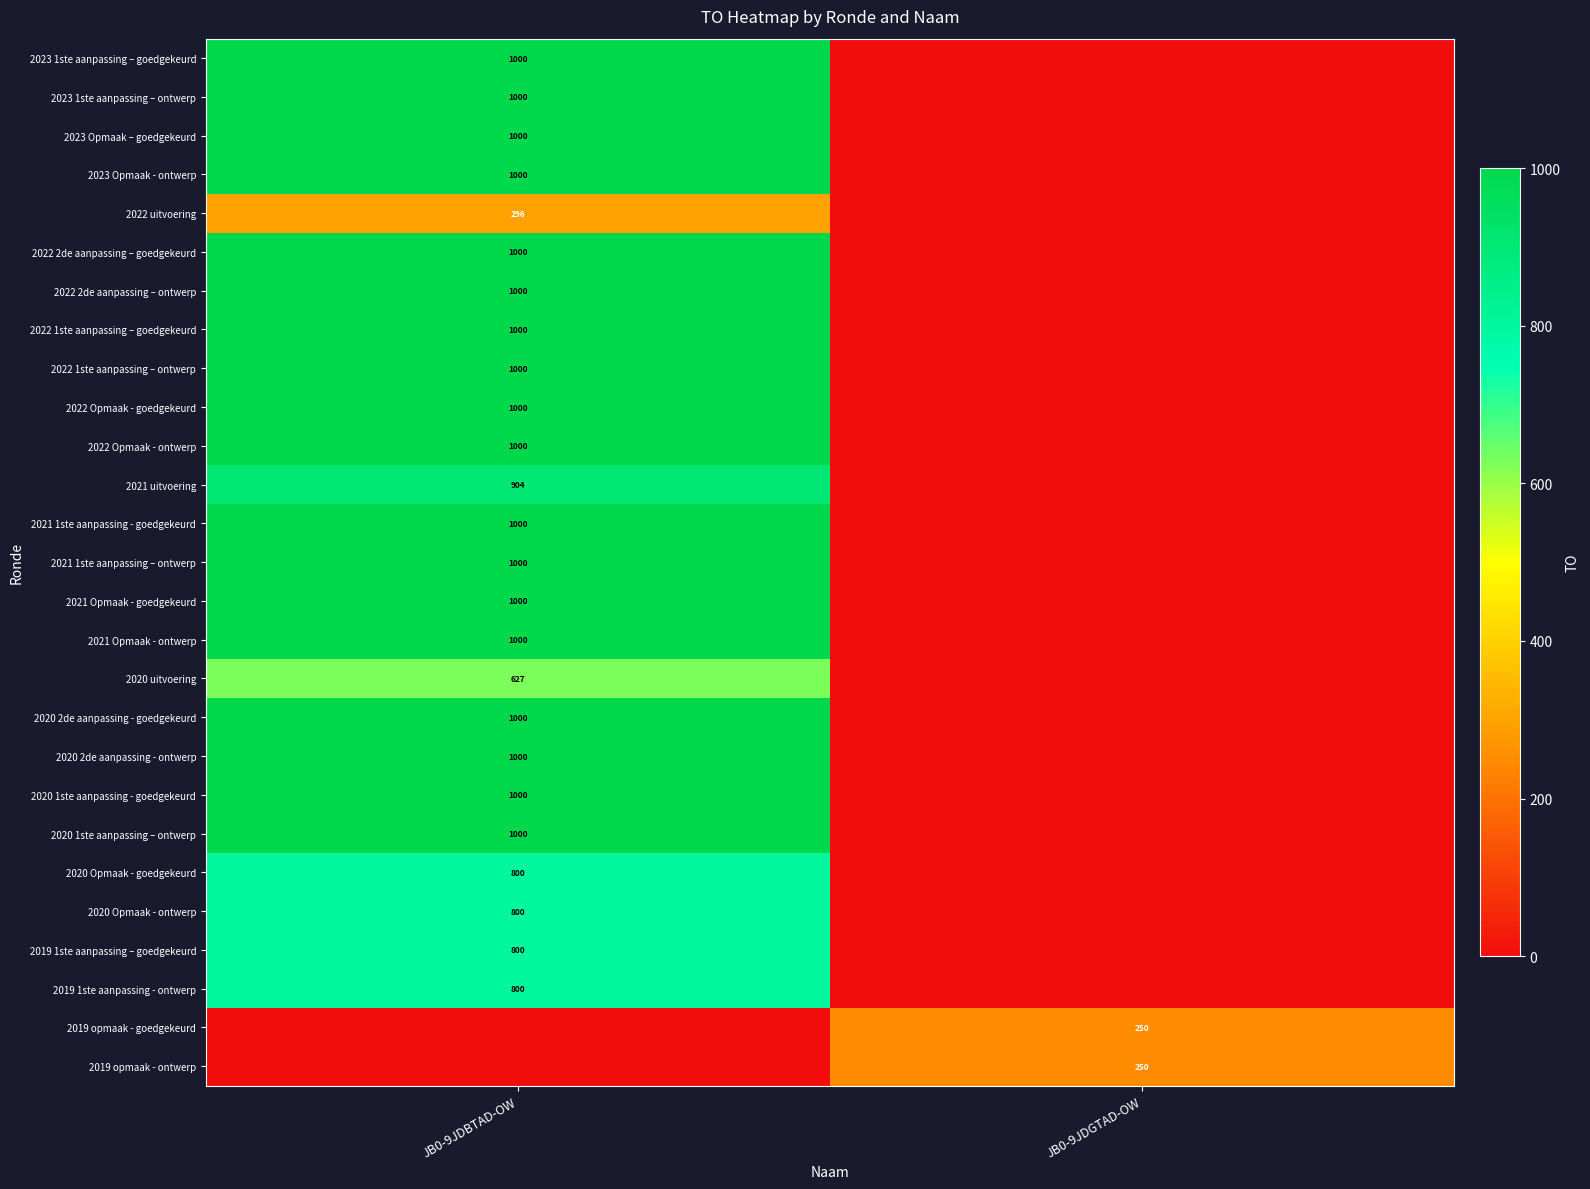

Is it true that 2020 1ste aanpassing - goedgekeurd equals 530 at JB0-9JDBTAD-OW?

False